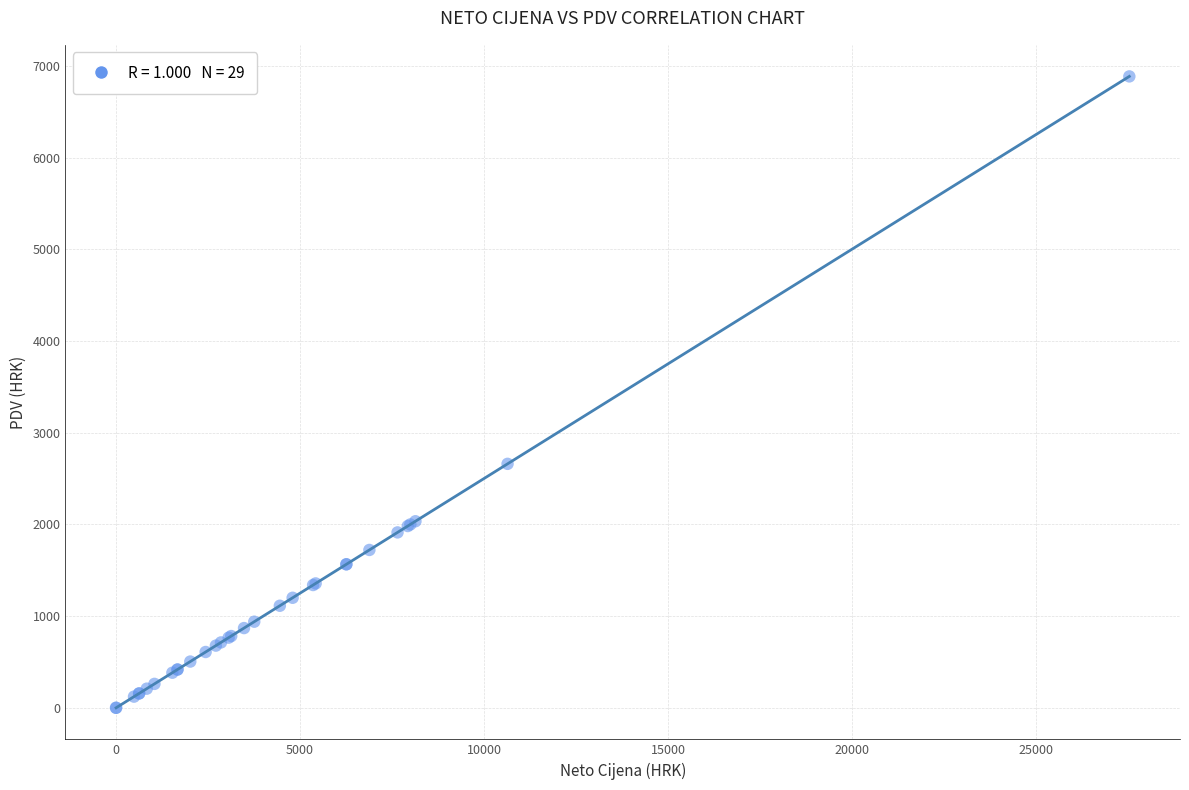

What Y value in the scatter plot is closest to 3442?

2660.1